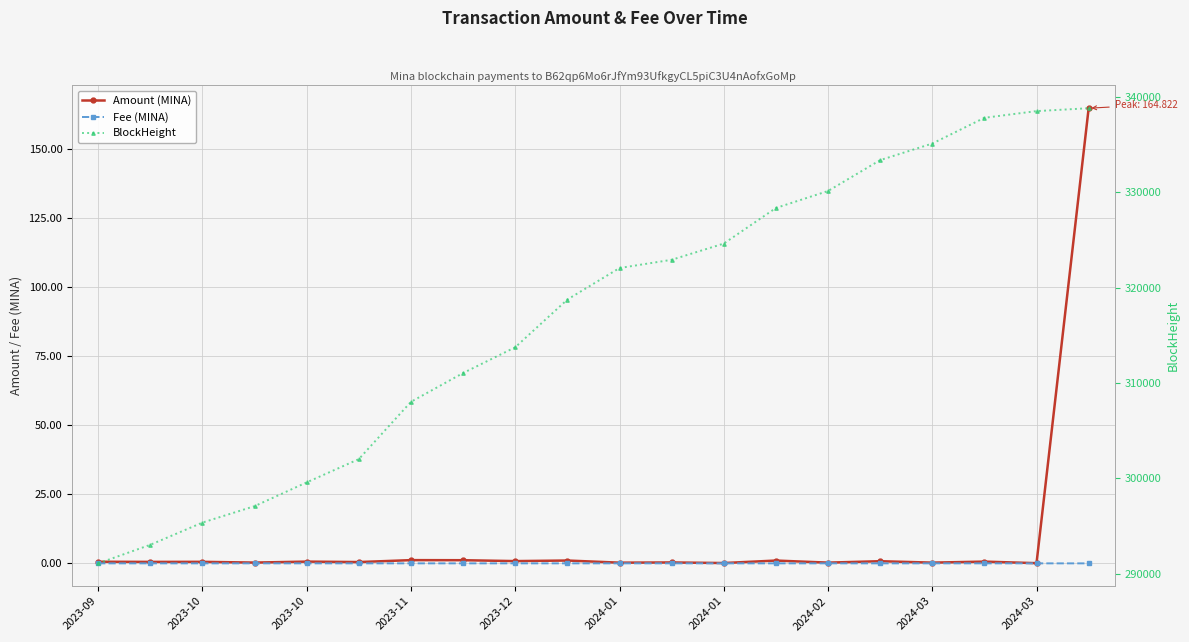

Reading left to right, extract all data points from this chart.

Amount (MINA): 0.6	0.5	0.6	0.3	0.6	0.5	1.2	1.2	0.8	1.0	0.3	0.3	0.1	1.0	0.3	0.8	0.3	0.6	0.1	164.8
Fee (MINA): 0.0	0.0	0.0	0.0	0.0	0.0	0.0	0.0	0.0	0.0	0.0	0.0	0.0	0.0	0.0	0.0	0.0	0.0	0.0	0.0
BlockHeight: 291066.0	293017.0	295346.0	297069.0	299563.0	302006.0	308016.0	311034.0	313737.0	318743.0	322050.0	322912.0	324613.0	328347.0	330129.0	333368.0	335108.0	337808.0	338511.0	338814.0